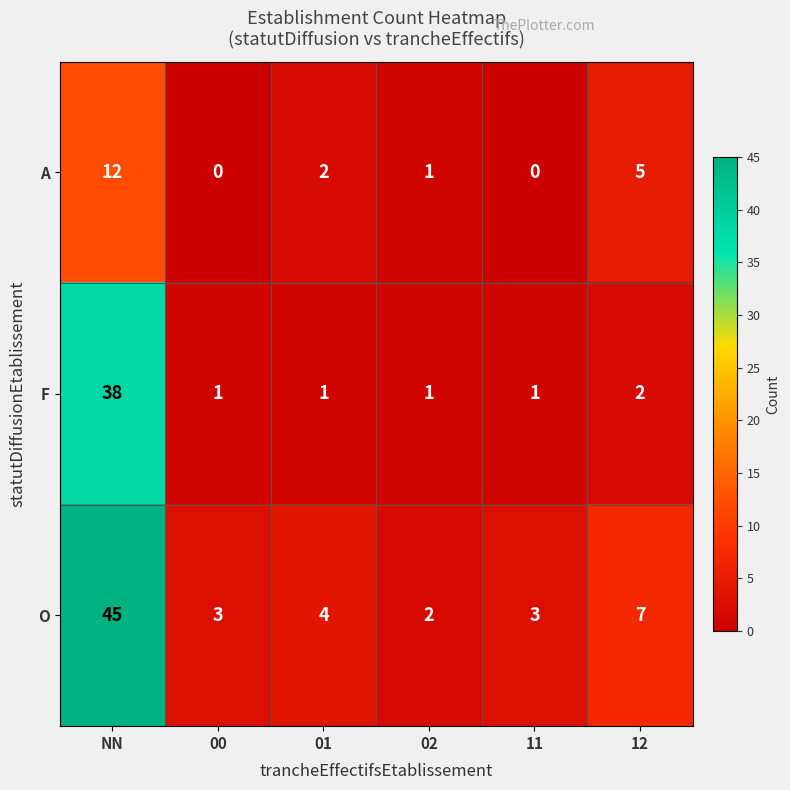

What is the highest value of the A series?

12